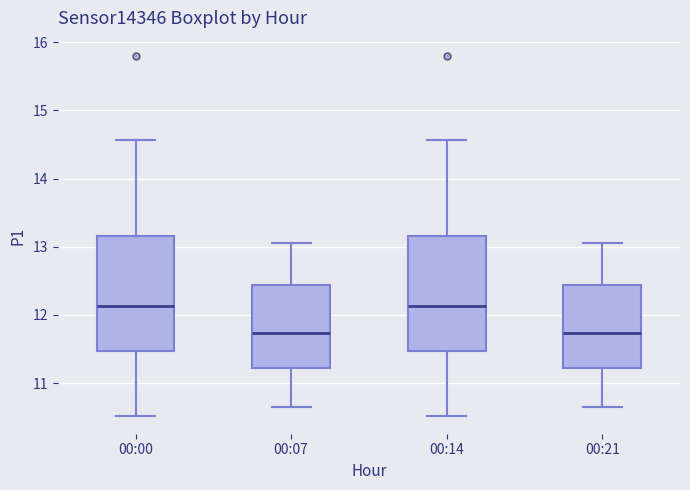

Where does the lower whisker of the box for 00:07 end on the y-axis? The values are not printed on the chart, so give them approximately, as read against the axis.

10.7